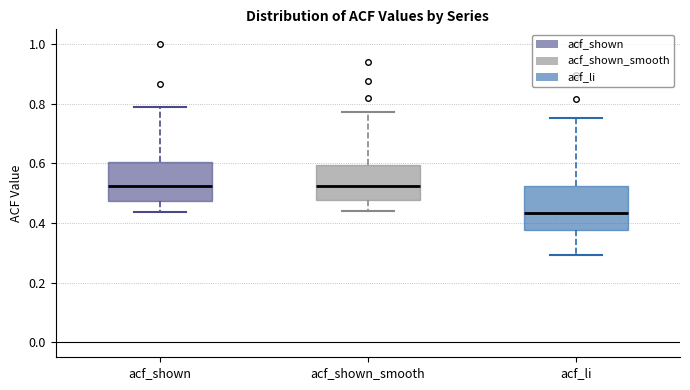

Reading left to right, read every box against the y-axis: the position of its median line, the range the box covers, and the ends of its whiskers. The values are not printed on the chart, so give them approximately, as read against the axis.

acf_shown: median 0.52, box 0.48 to 0.60, whiskers 0.44 to 0.78
acf_shown_smooth: median 0.52, box 0.48 to 0.60, whiskers 0.44 to 0.78
acf_li: median 0.44, box 0.38 to 0.52, whiskers 0.30 to 0.76